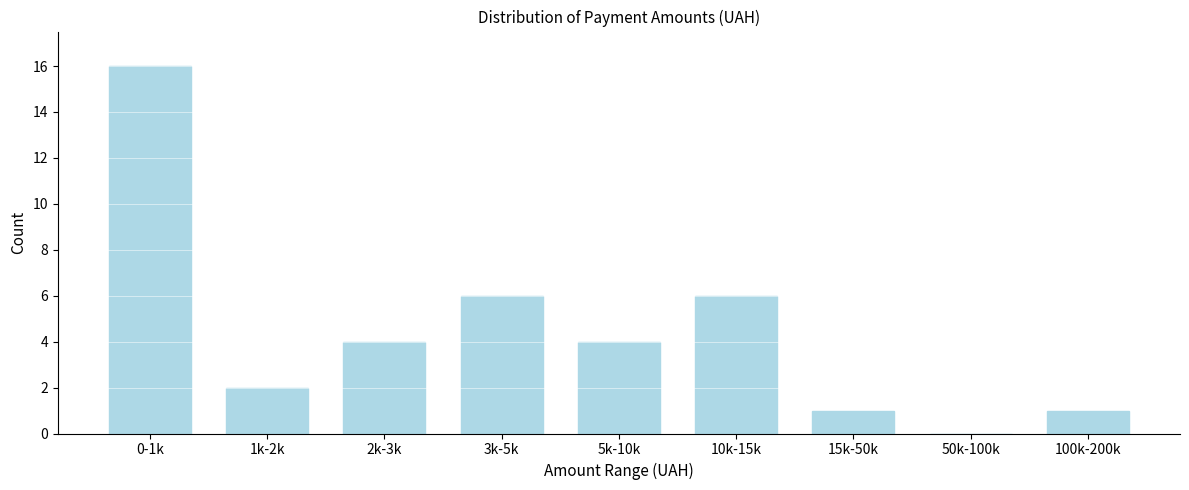

Reading left to right, list all the values displayed in this chart.

0-1k=16	1k-2k=2	2k-3k=4	3k-5k=6	5k-10k=4	10k-15k=6	15k-50k=1	50k-100k=0	100k-200k=1